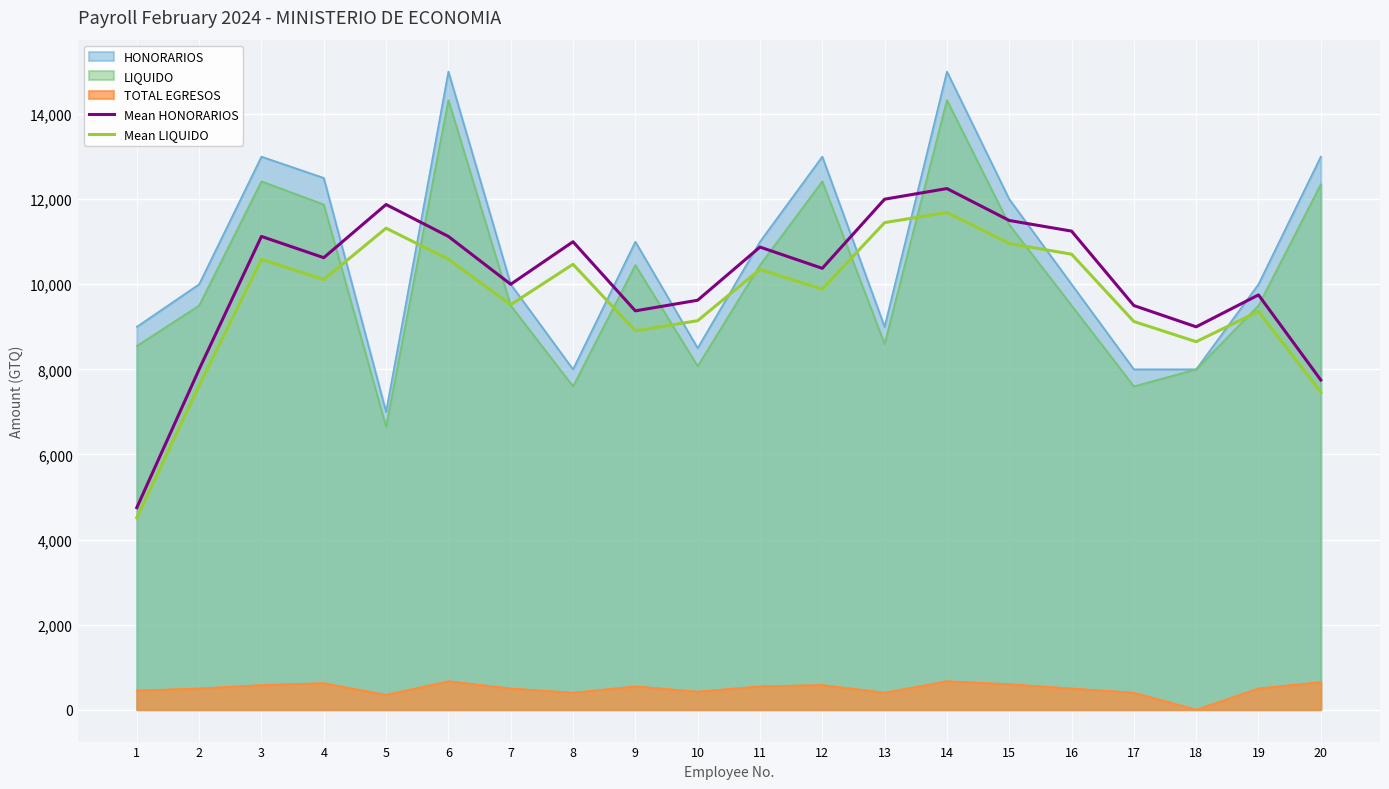

The value of Mean HONORARIOS at 3 is 16119.6. True or false?

False